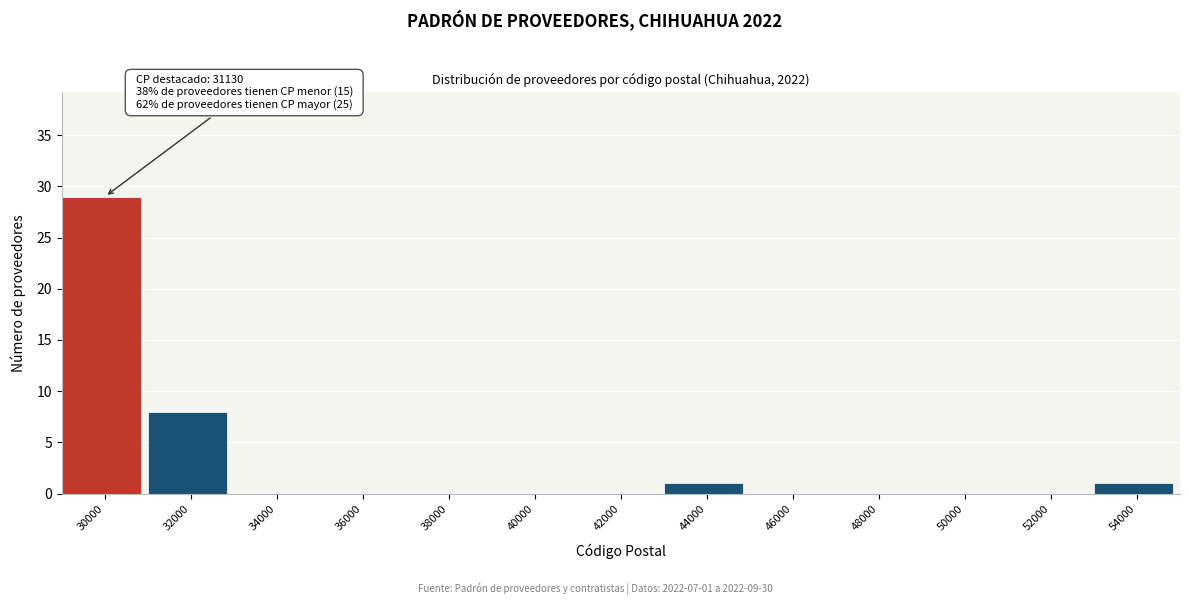

Reading left to right, list all the values displayed in this chart.

30000=29	32000=8	34000=0	36000=0	38000=0	40000=0	42000=0	44000=1	46000=0	48000=0	50000=0	52000=0	54000=1